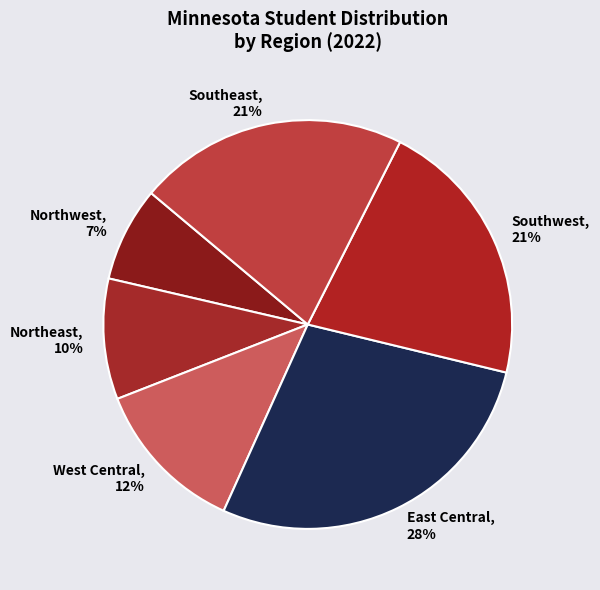

Between East Central and Southeast, which is larger?

East Central